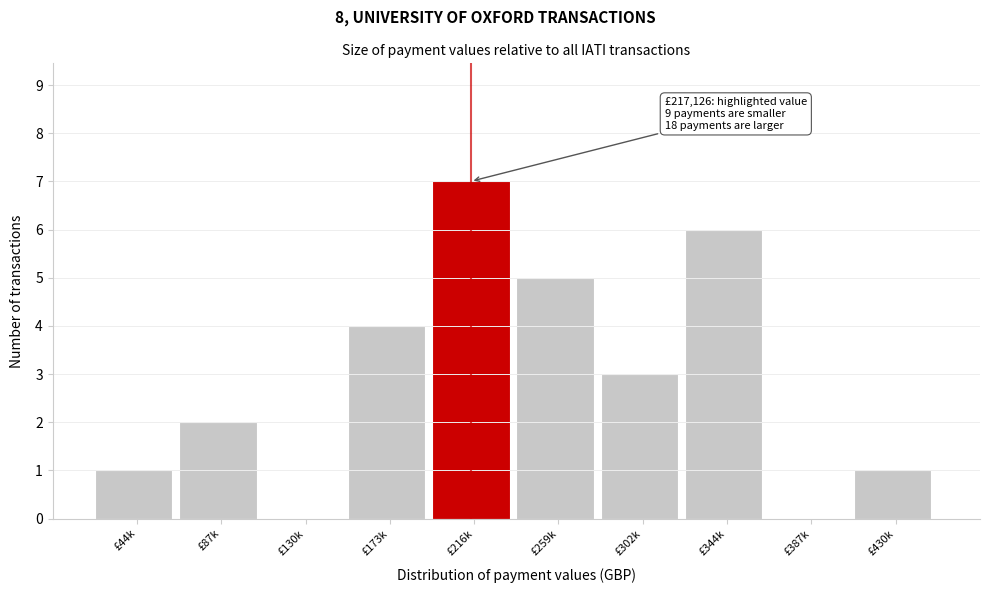

Reading left to right, transcribe all the data shown in this chart.

£44k=1	£87k=2	£130k=0	£173k=4	£216k=7	£259k=5	£302k=3	£344k=6	£387k=0	£430k=1